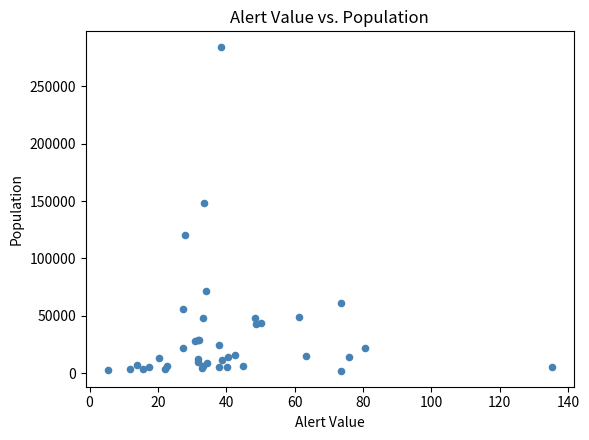

What Y value in the scatter plot is closest to 143075?

148306